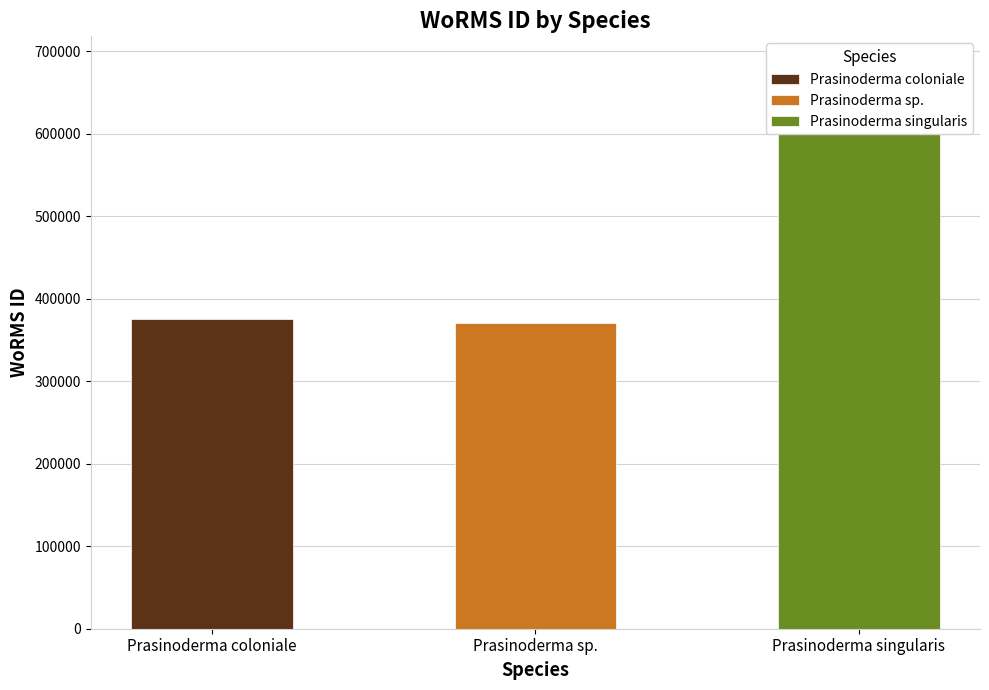

List the series in order of their peak value, highest first.

Prasinoderma singularis, Prasinoderma coloniale, Prasinoderma sp.